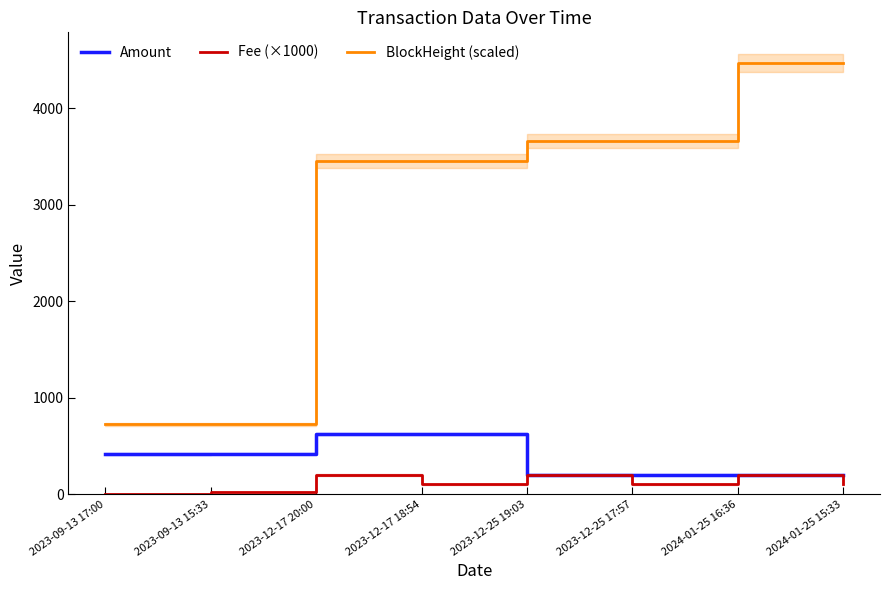

Rank the categories by Fee (×1000) value from highest to lowest.

2023-12-17 20:00, 2023-12-25 19:03, 2024-01-25 16:36, 2023-12-17 18:54, 2023-12-25 17:57, 2024-01-25 15:33, 2023-09-13 15:33, 2023-09-13 17:00